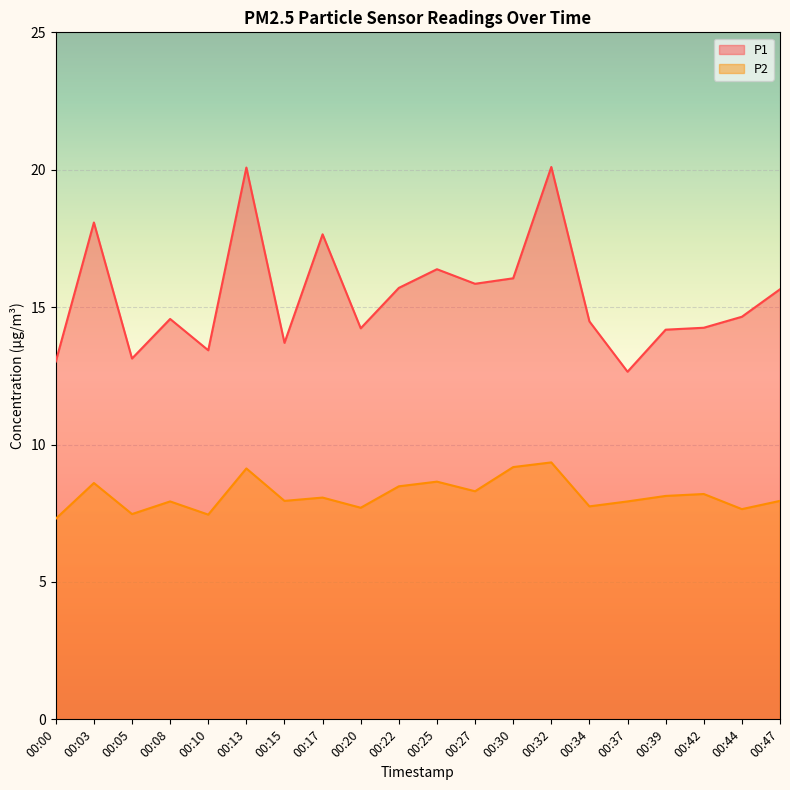

How many lines are shown in the chart?

2